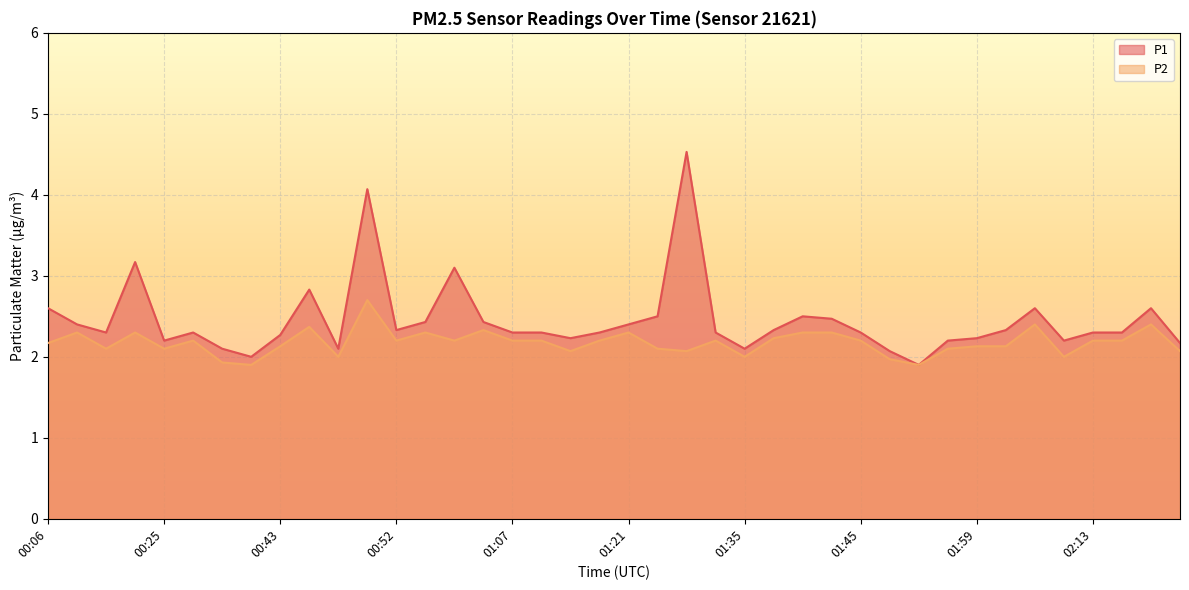

What is the average value of the P2 series?

2.2